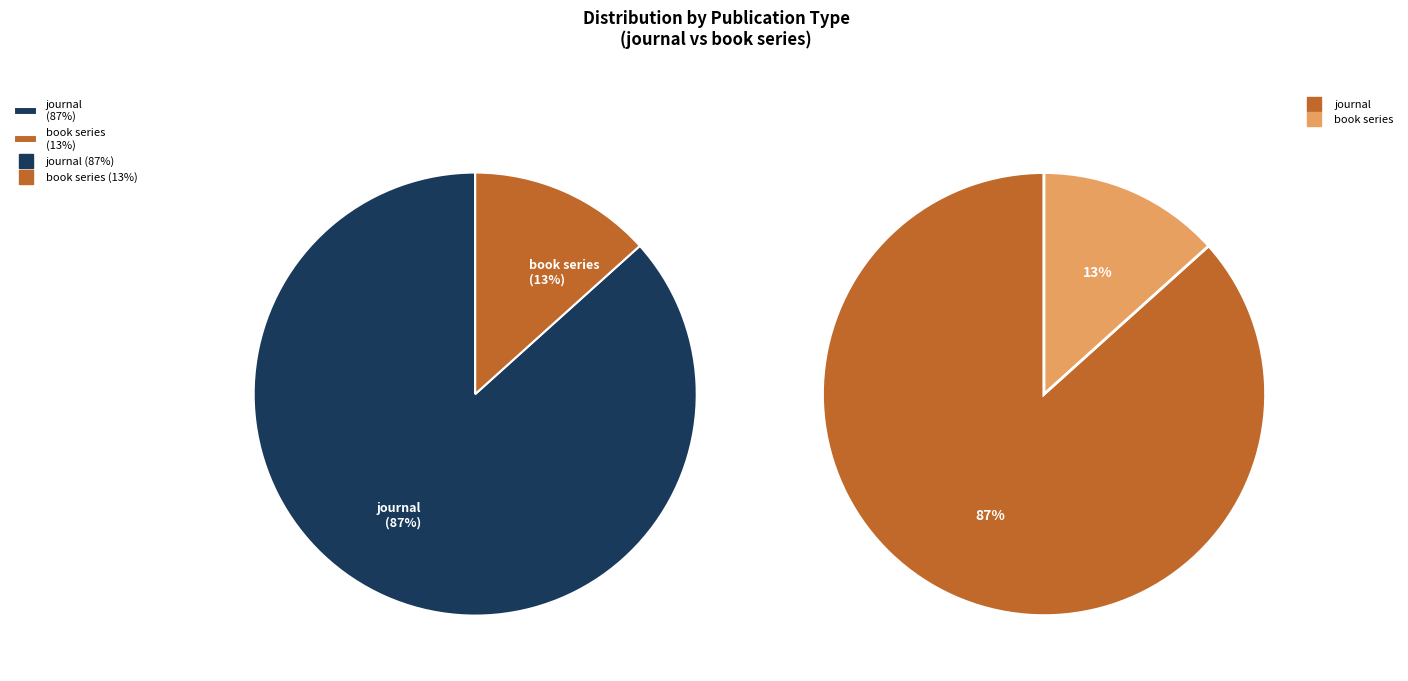

Rank the categories by value from lowest to highest.

book series, journal